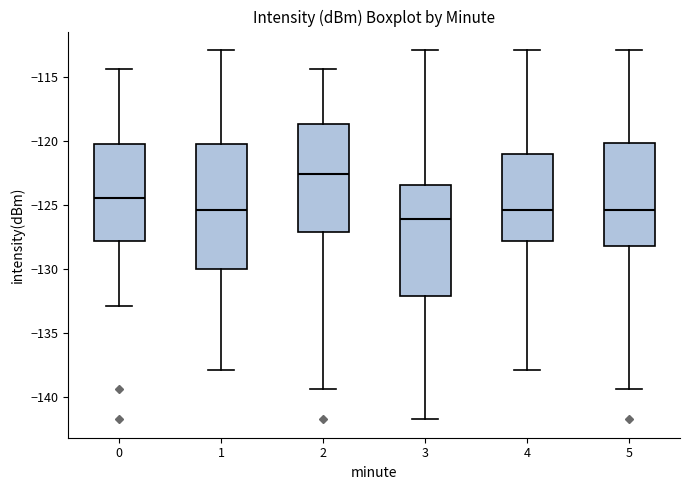

Which box is the tallest, from its lower edge to its upper edge?

1